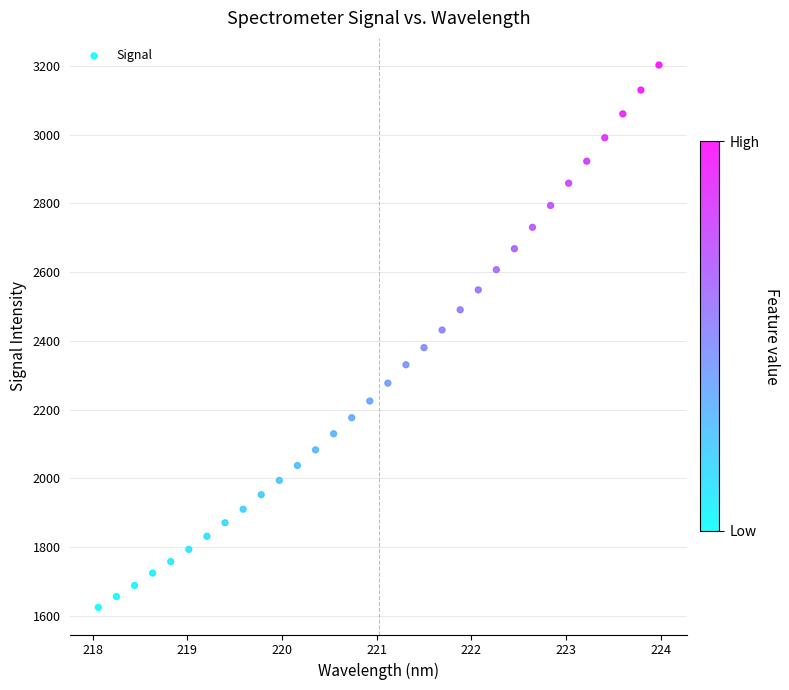

What is the range of Y values (max minus min)?

1578.6